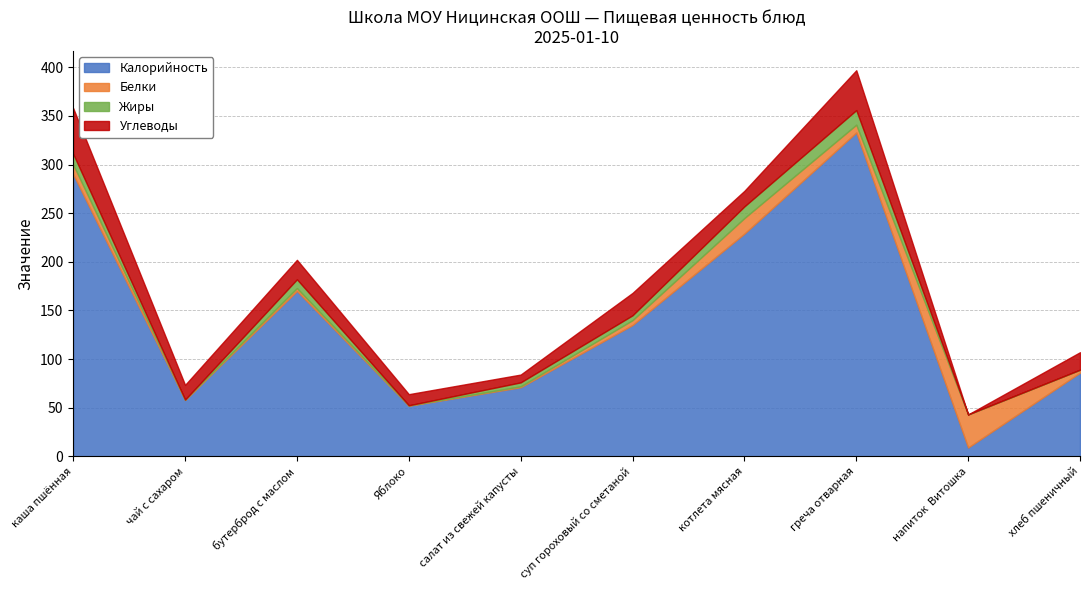

How many values in the Углеводы series are below 18?

5